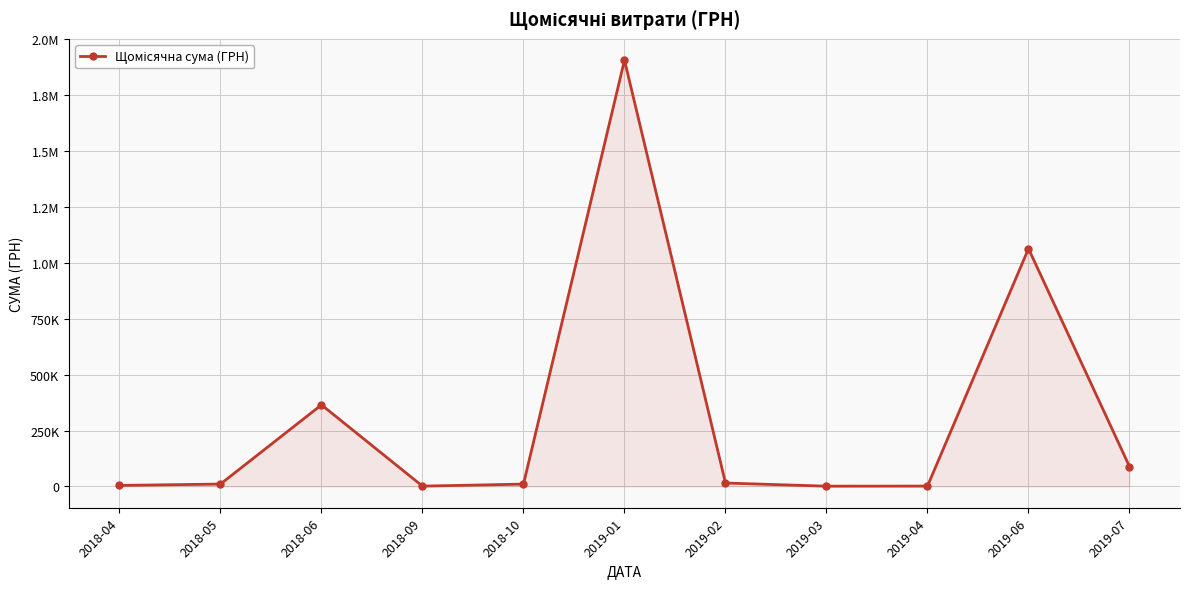

At which label is the value closest to 953987?

2019-06